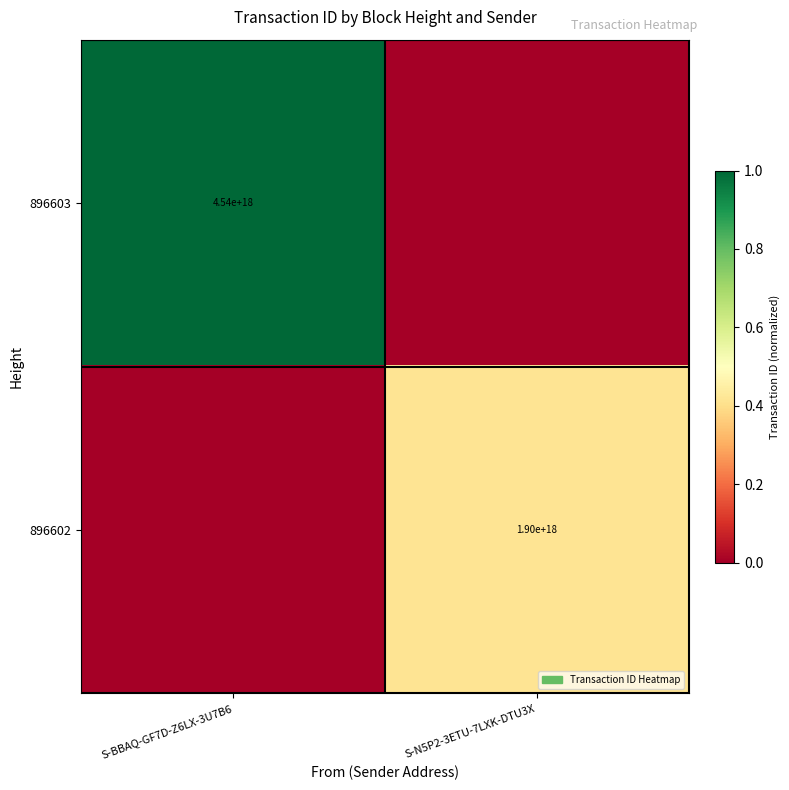

True or false: 896602 has a value of 421910403669460608 at S-N5P2-3ETU-7LXK-DTU3X.

False